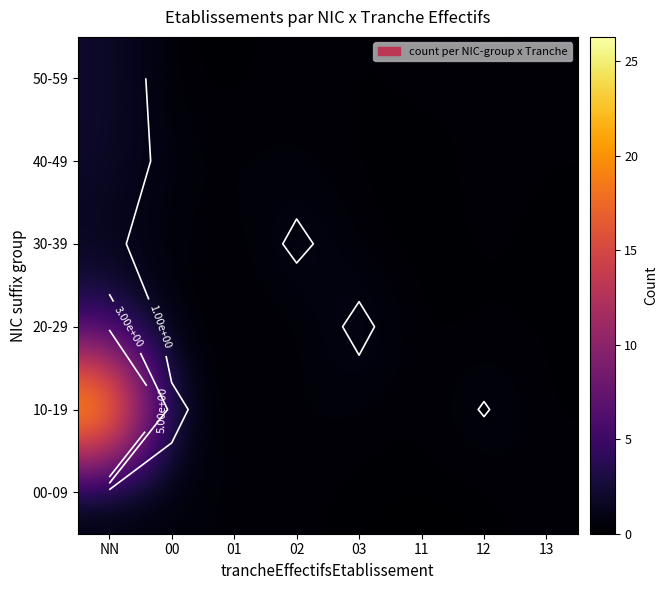

The value of 20-29 at 01 is 0.2. True or false?

True